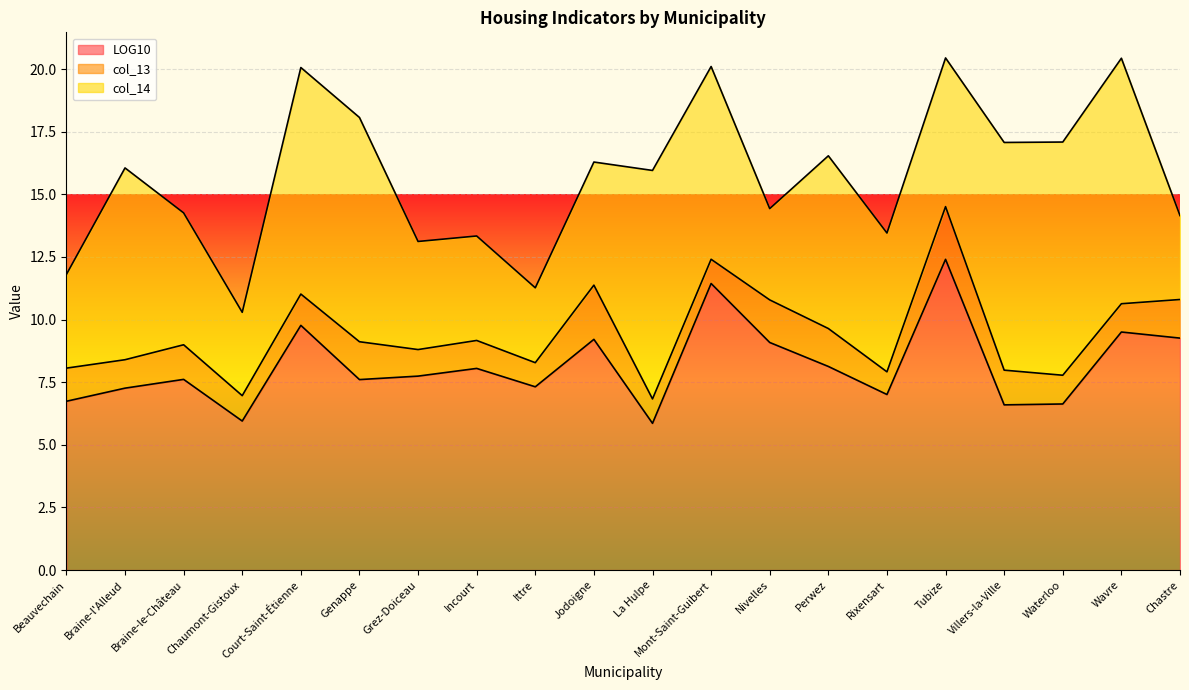

True or false: LOG10 and col_13 intersect in this chart.

False